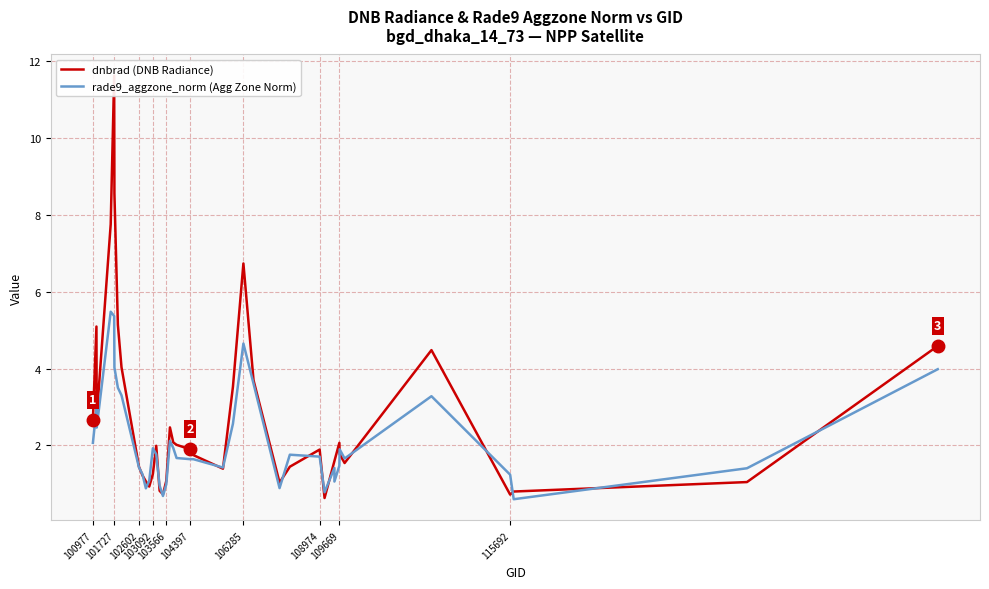

Is this an area chart (filled region under the line)?

No